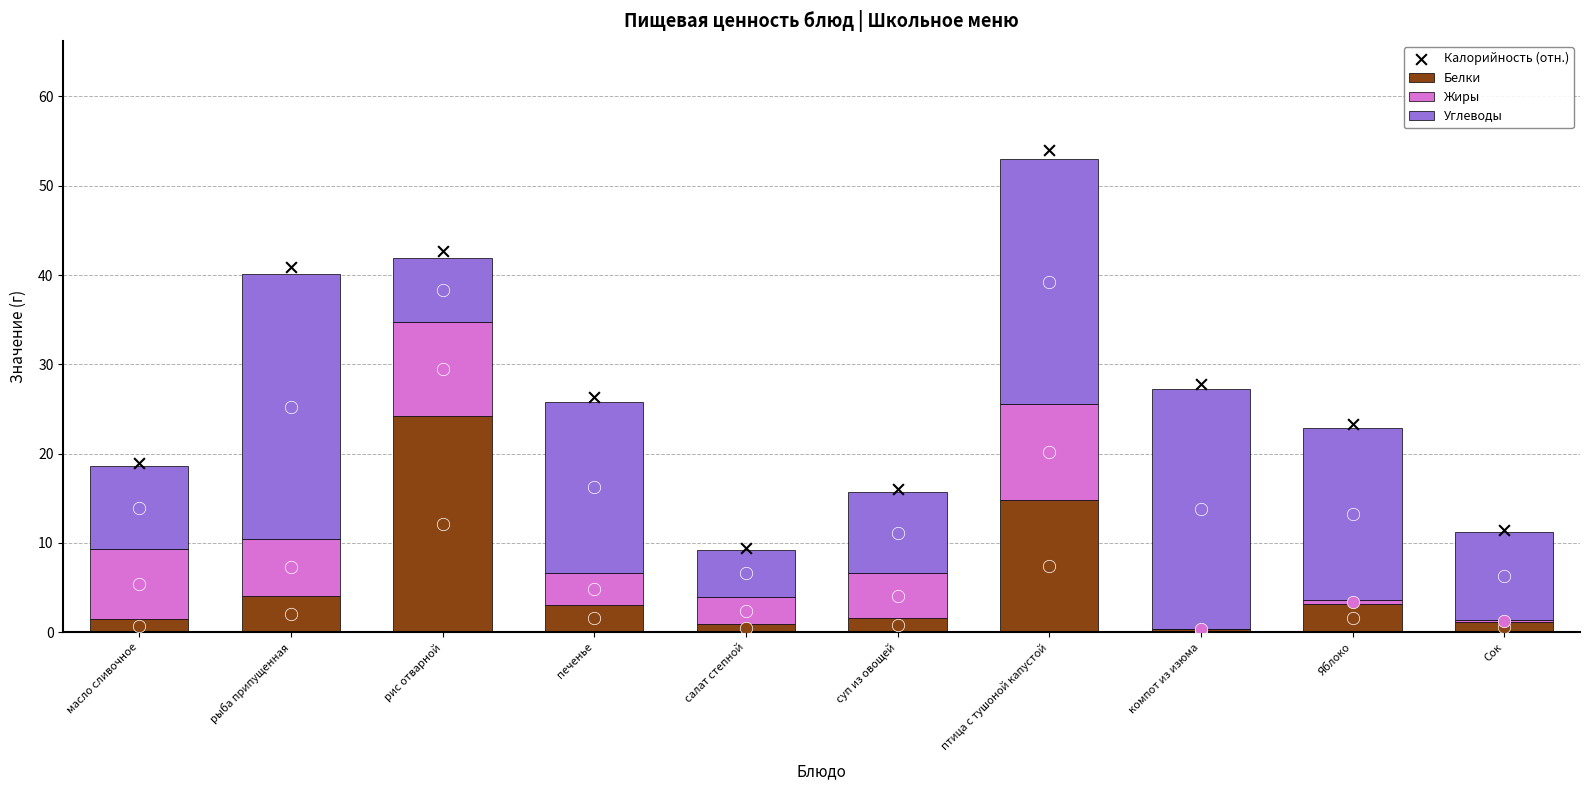

Which series has the largest Y range (max minus min)?

Калорийность (отн.)